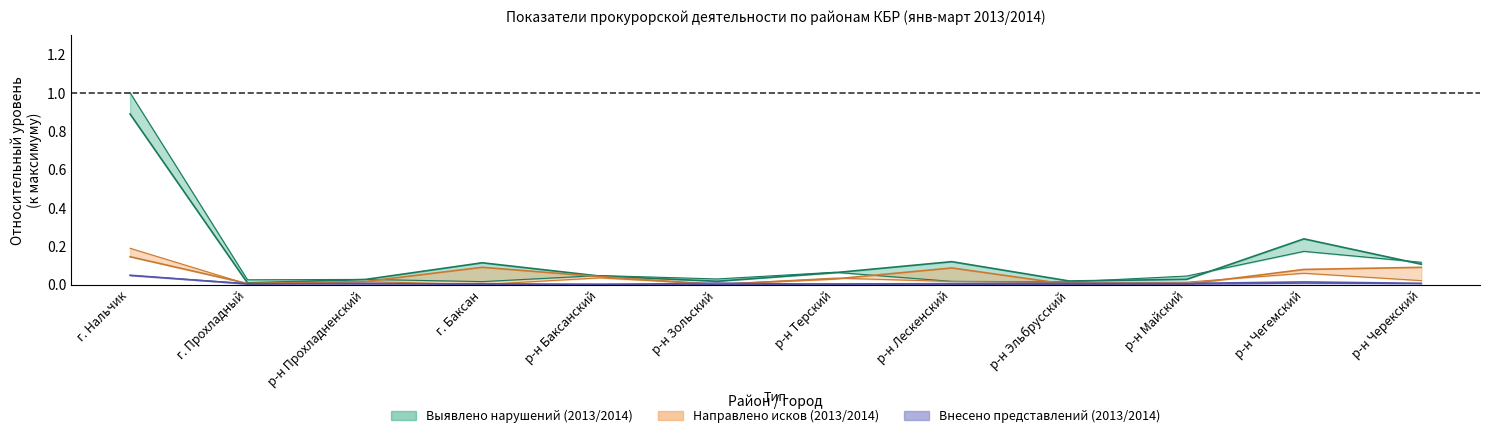

What is the difference between the maximum and minimum values in the Выявлено нарушений (2014) series?

0.9